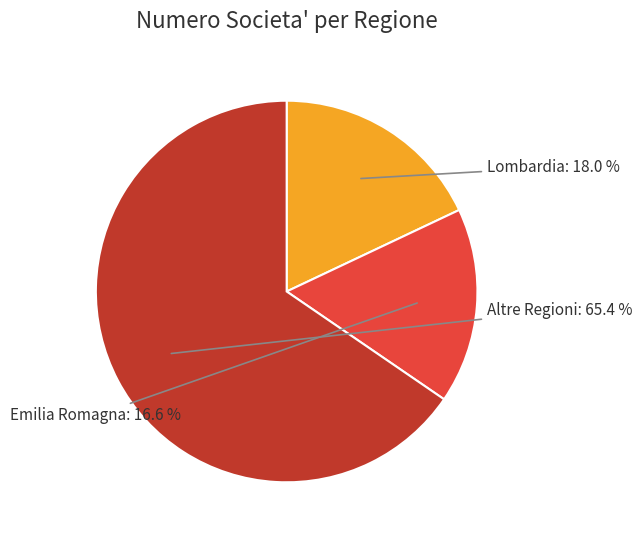

Which slice represents more than half of the pie?

Altre Regioni